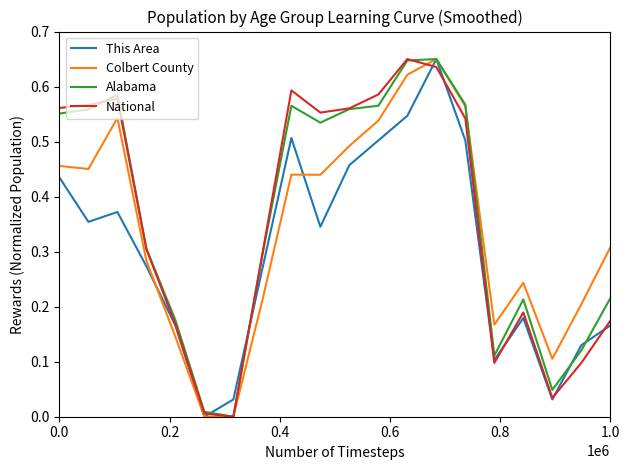

At how many categories does at least one series exceed 0?

20